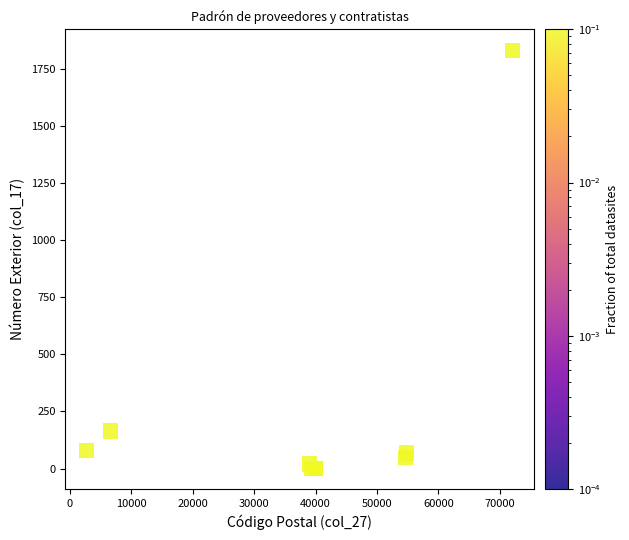

What Y value in the scatter plot is closest to 917?

164